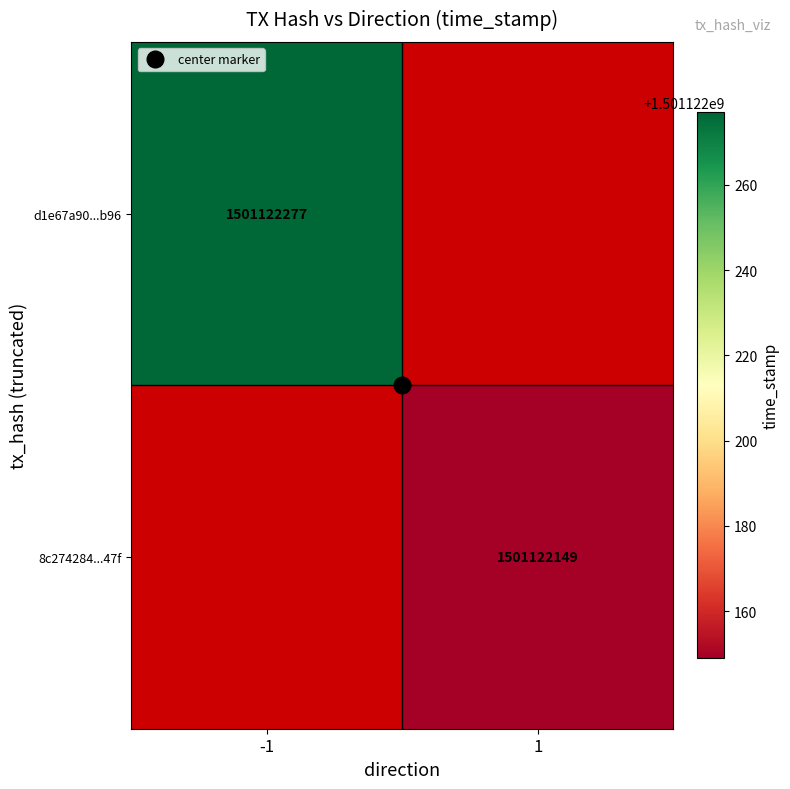

Which series has the widest spread of values?

d1e67a90f9c424969be33ba99deccbb2b152b96